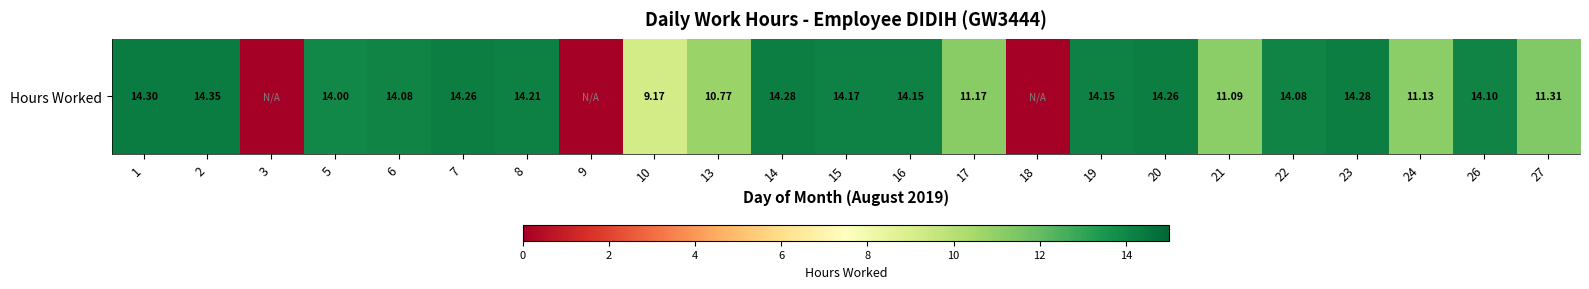

At which label does the data first exceed 14?

1